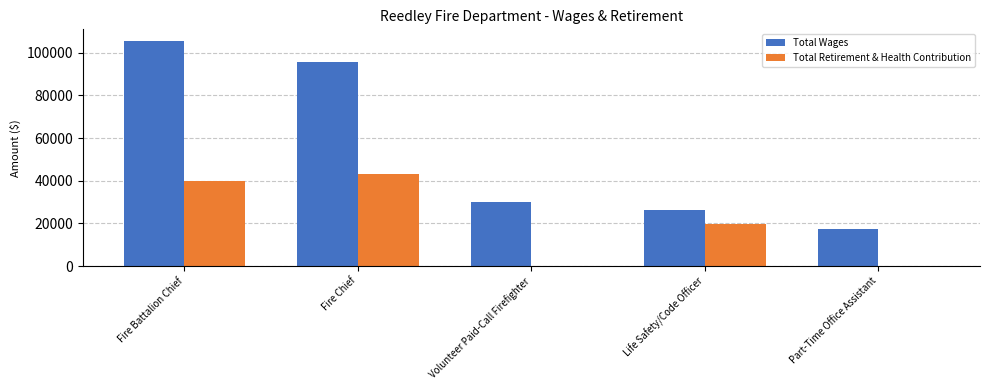

Is the value of Total Retirement & Health Contribution at Volunteer Paid-Call Firefighter greater than the value of Total Wages at Volunteer Paid-Call Firefighter?

No